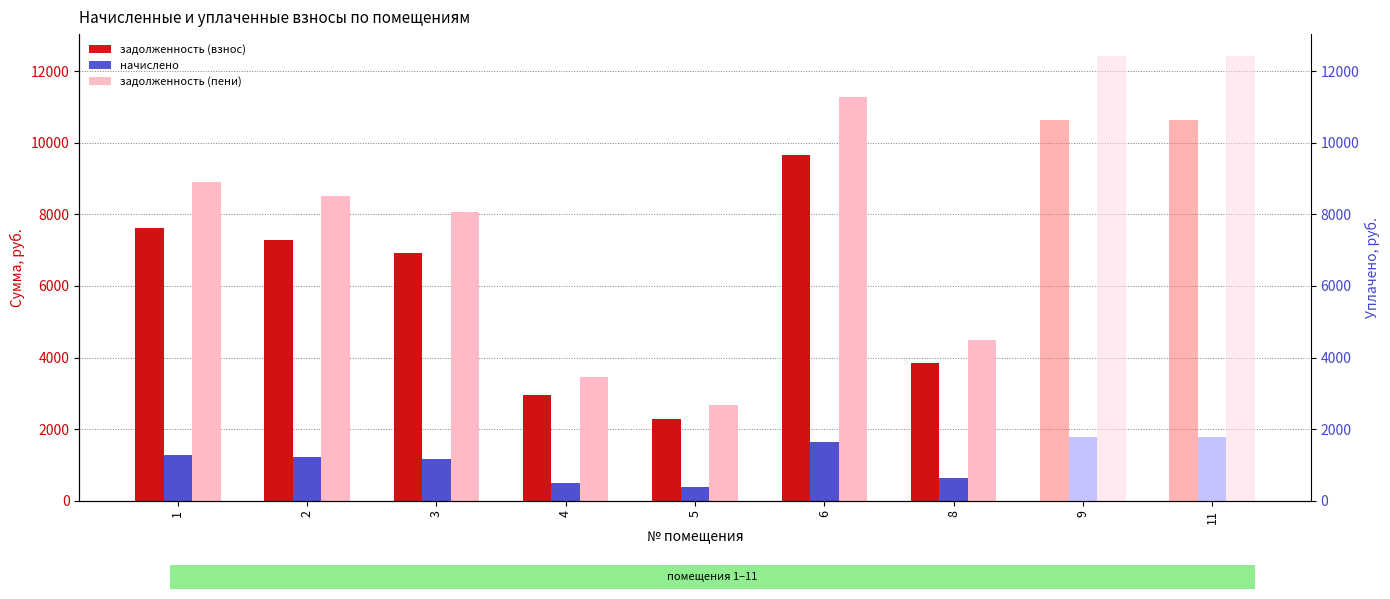

Are the bars horizontal?

No